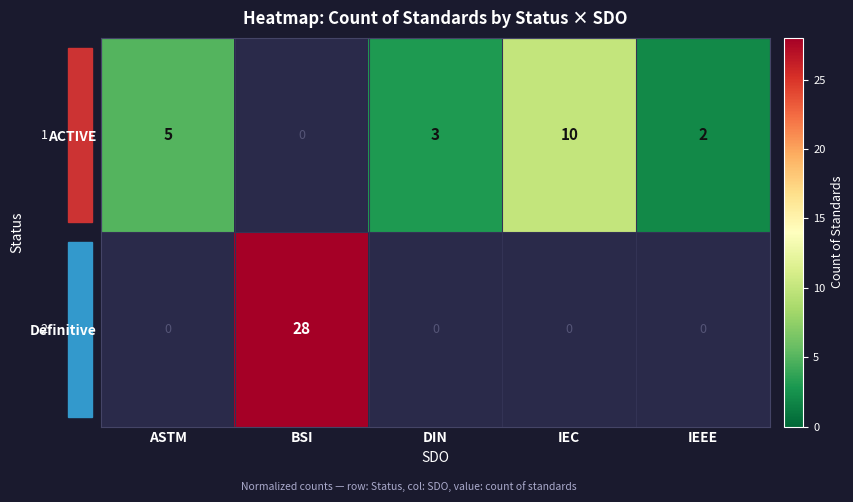

What is the difference between the ACTIVE values at ASTM and IEC?

5